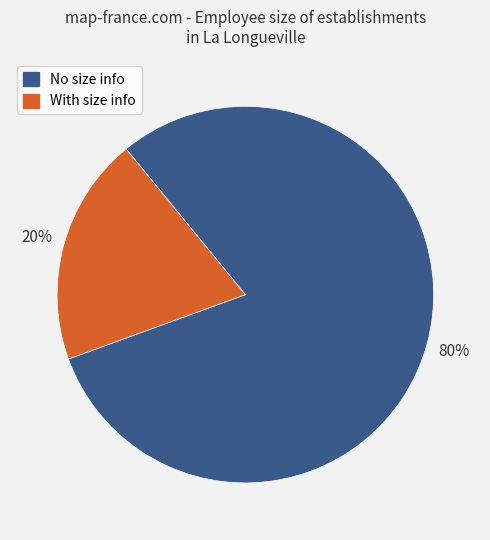

Is there any slice that represents more than half of the pie?

Yes